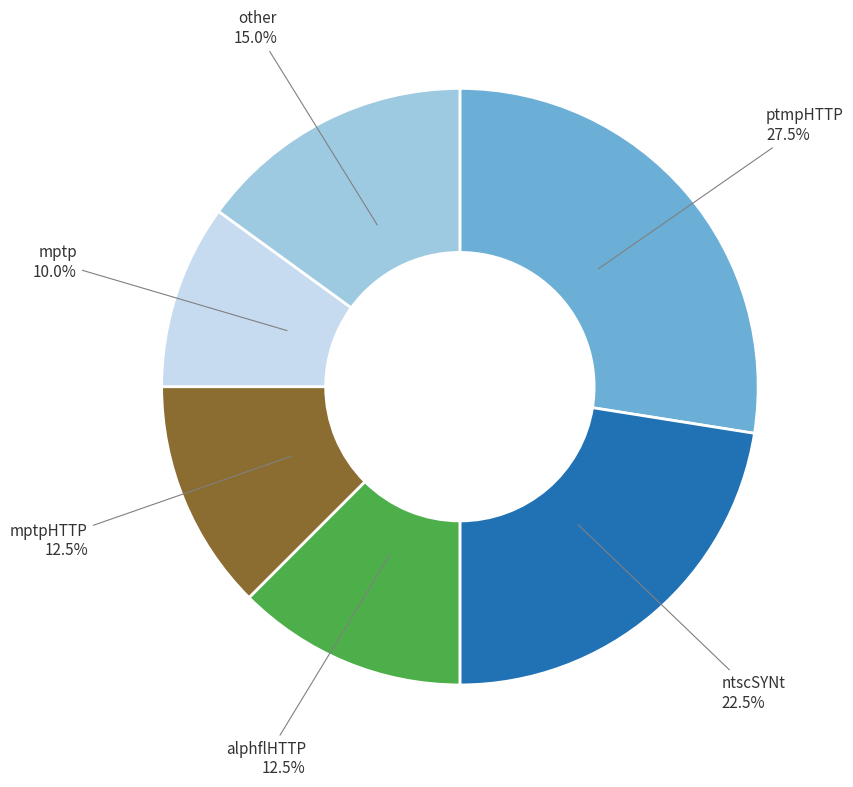

To the nearest percent, what is the difference between the ptmpHTTP and ntscSYNt slice percentages?

5%